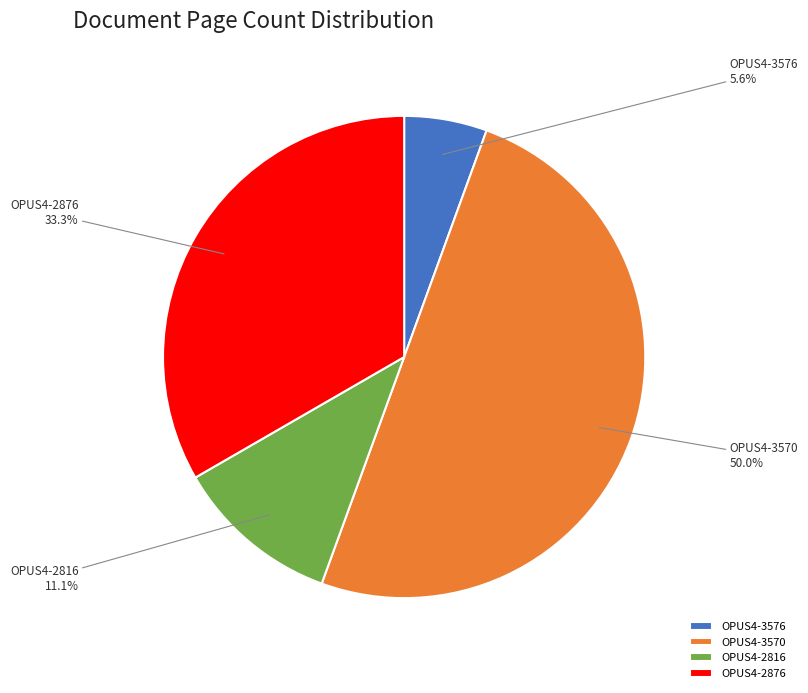

How many slices are in this pie chart?

4